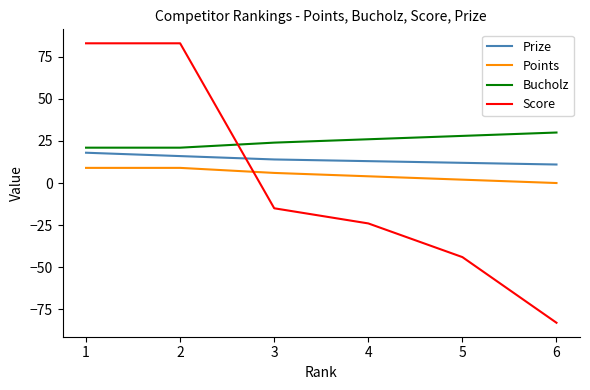

What is the maximum value shown in the chart?

83